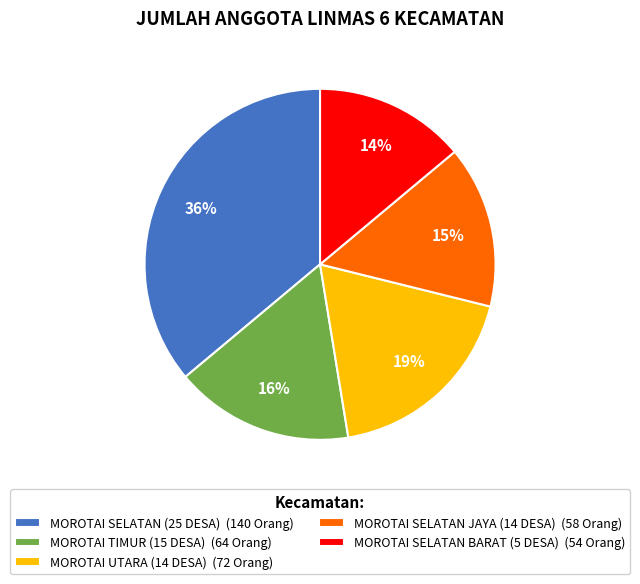

What percentage is the MOROTAI SELATAN JAYA (14 DESA) slice, to the nearest percent?

15%